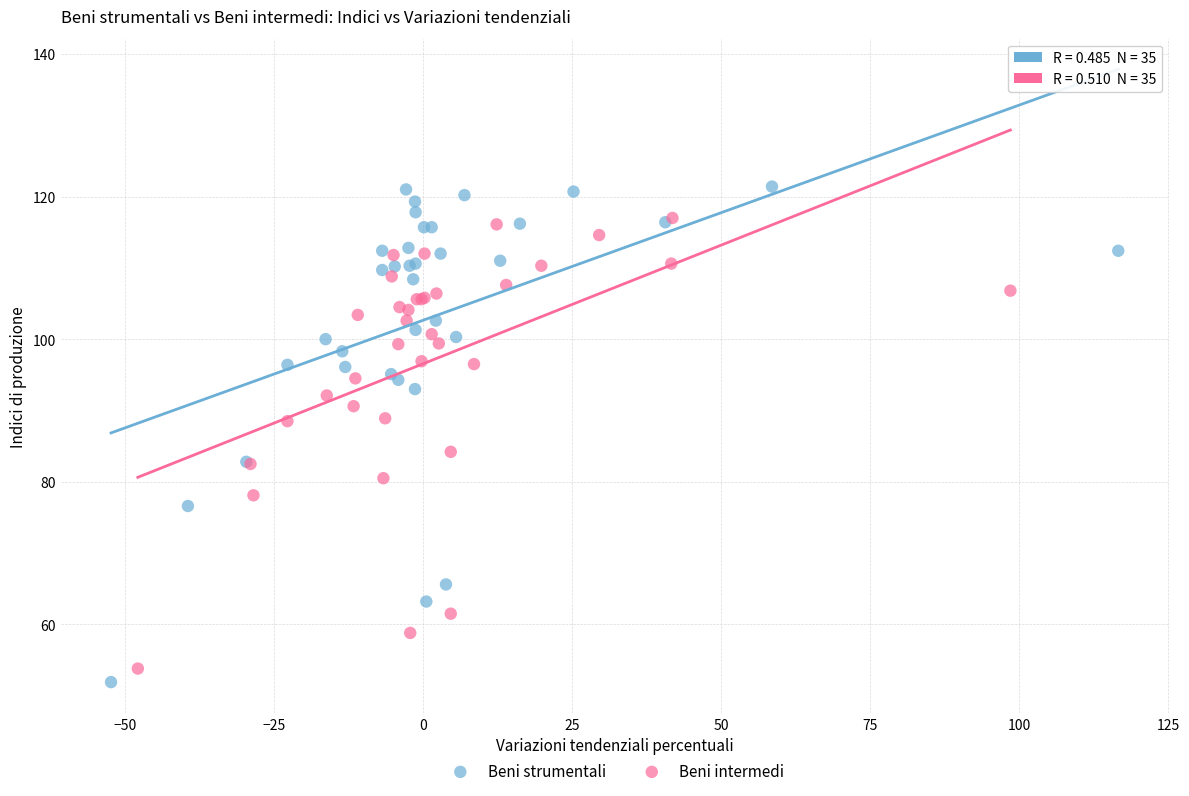

Which series has the widest spread of Y values?

Beni strumentali